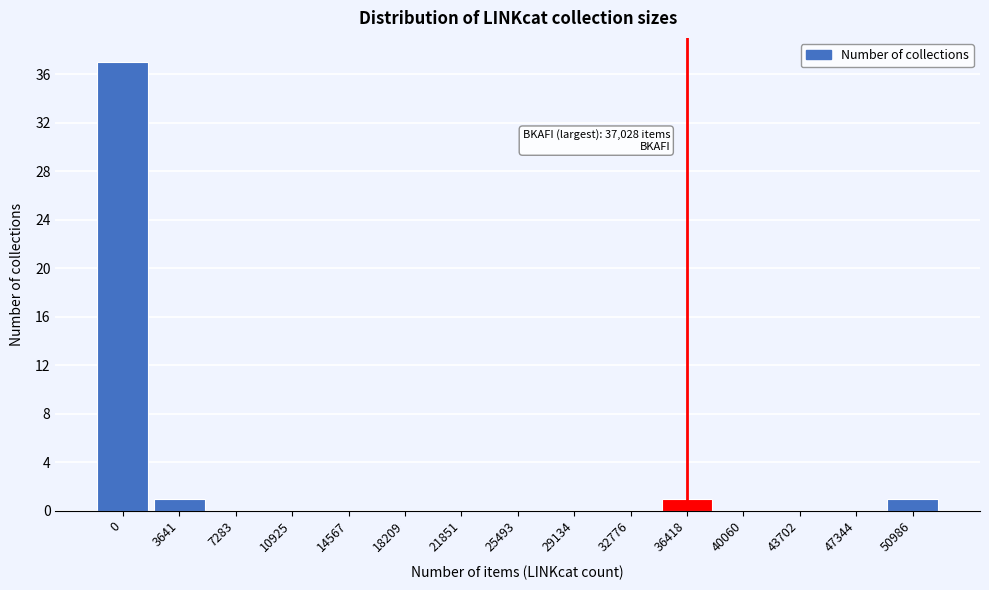

Reading right to left, list all the values displayed in this chart.

50986=1	47344=0	43702=0	40060=0	36418=1	32776=0	29134=0	25493=0	21851=0	18209=0	14567=0	10925=0	7283=0	3641=1	0=37